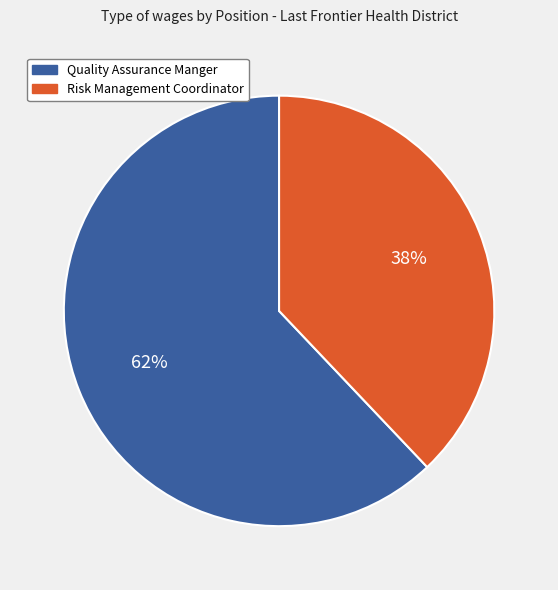

How many segments does this pie chart have?

2